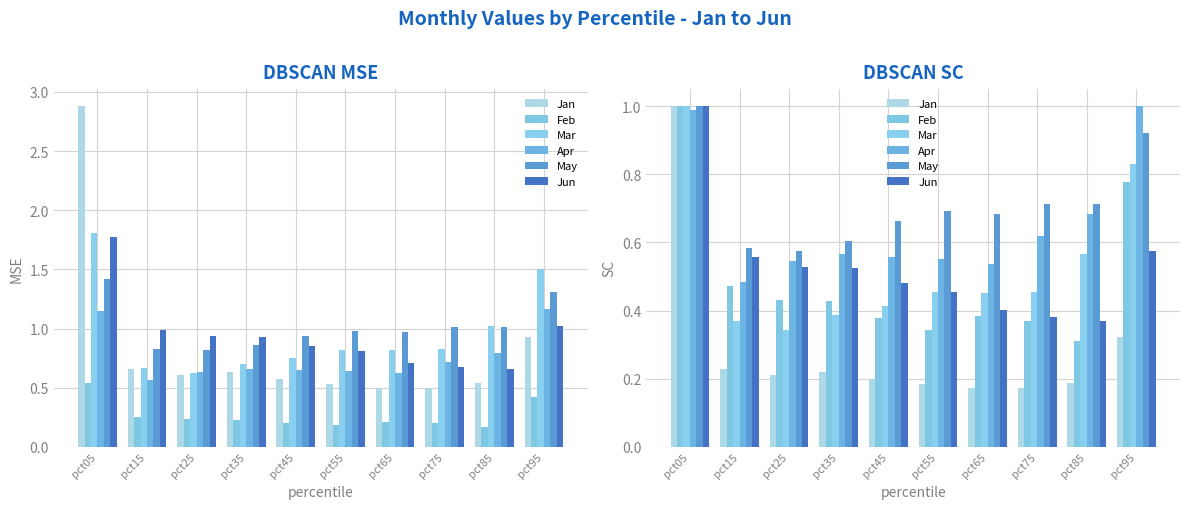

What is the difference between the maximum and minimum values in the Jan series?

0.8